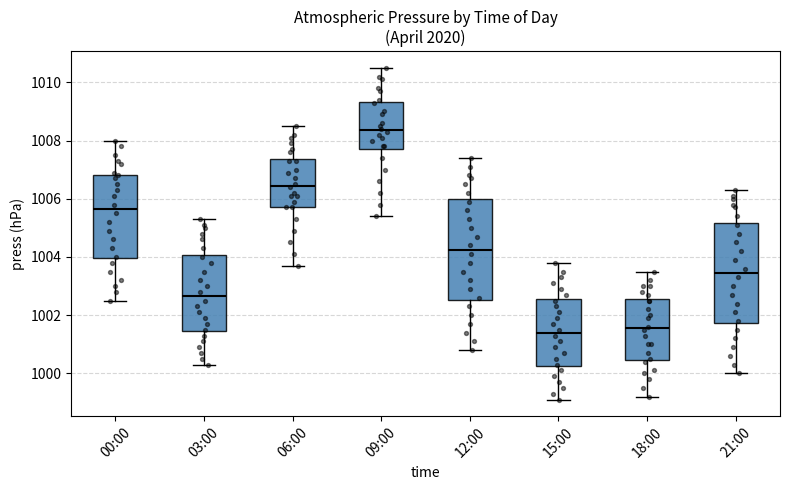

Reading left to right, read every box against the y-axis: the position of its median line, the range the box covers, and the ends of its whiskers. The values are not printed on the chart, so give them approximately, as read against the axis.

00:00: median 1005.6, box 1004.0 to 1006.8, whiskers 1002.6 to 1008.0
03:00: median 1002.6, box 1001.4 to 1004.0, whiskers 1000.4 to 1005.4
06:00: median 1006.4, box 1005.8 to 1007.4, whiskers 1003.8 to 1008.6
09:00: median 1008.4, box 1007.8 to 1009.4, whiskers 1005.4 to 1010.6
12:00: median 1004.2, box 1002.6 to 1006.0, whiskers 1000.8 to 1007.4
15:00: median 1001.4, box 1000.2 to 1002.6, whiskers 999.2 to 1003.8
18:00: median 1001.6, box 1000.4 to 1002.6, whiskers 999.2 to 1003.6
21:00: median 1003.4, box 1001.8 to 1005.2, whiskers 1000.0 to 1006.4